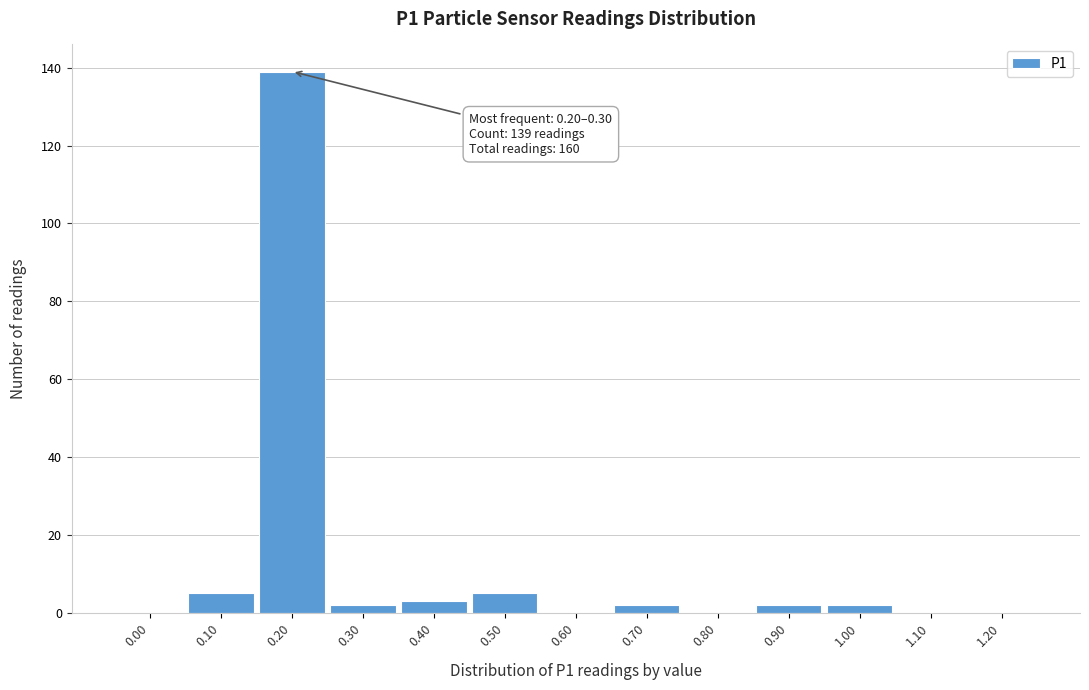

Reading right to left, what are all the values shown in this chart?

1.20=0	1.10=0	1.00=2	0.90=2	0.80=0	0.70=2	0.60=0	0.50=5	0.40=3	0.30=2	0.20=139	0.10=5	0.00=0